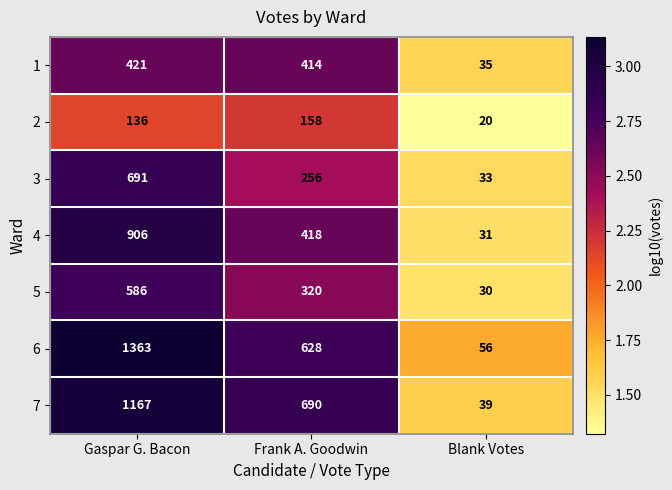

Rank the series at Blank Votes from lowest to highest value.

2, 5, 4, 3, 1, 7, 6